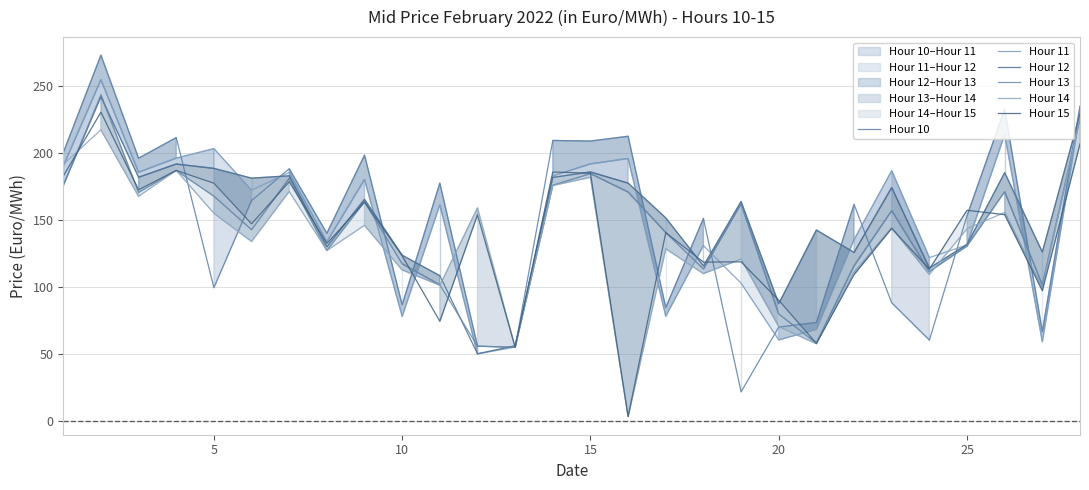

Which has a higher value, 14 or 15?

15